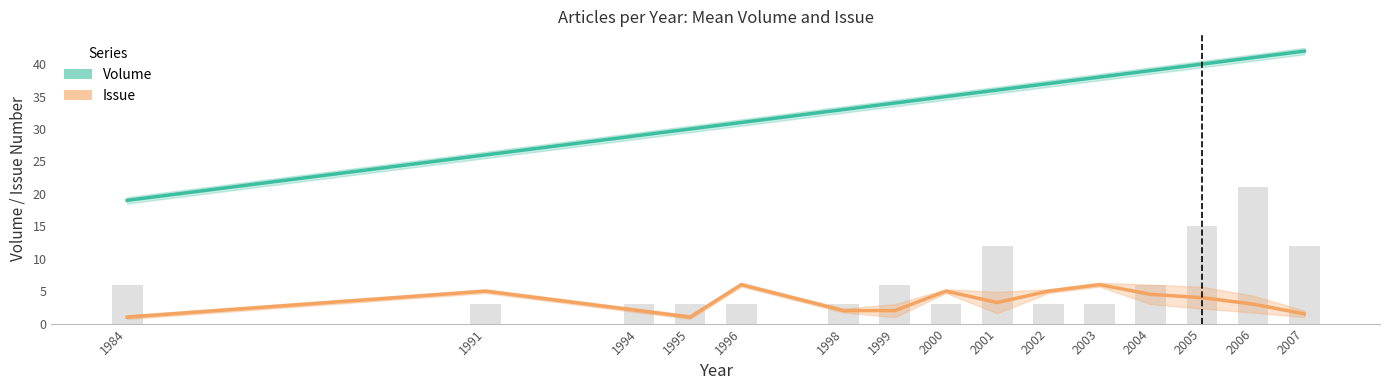

How many groups of bars are there?

15